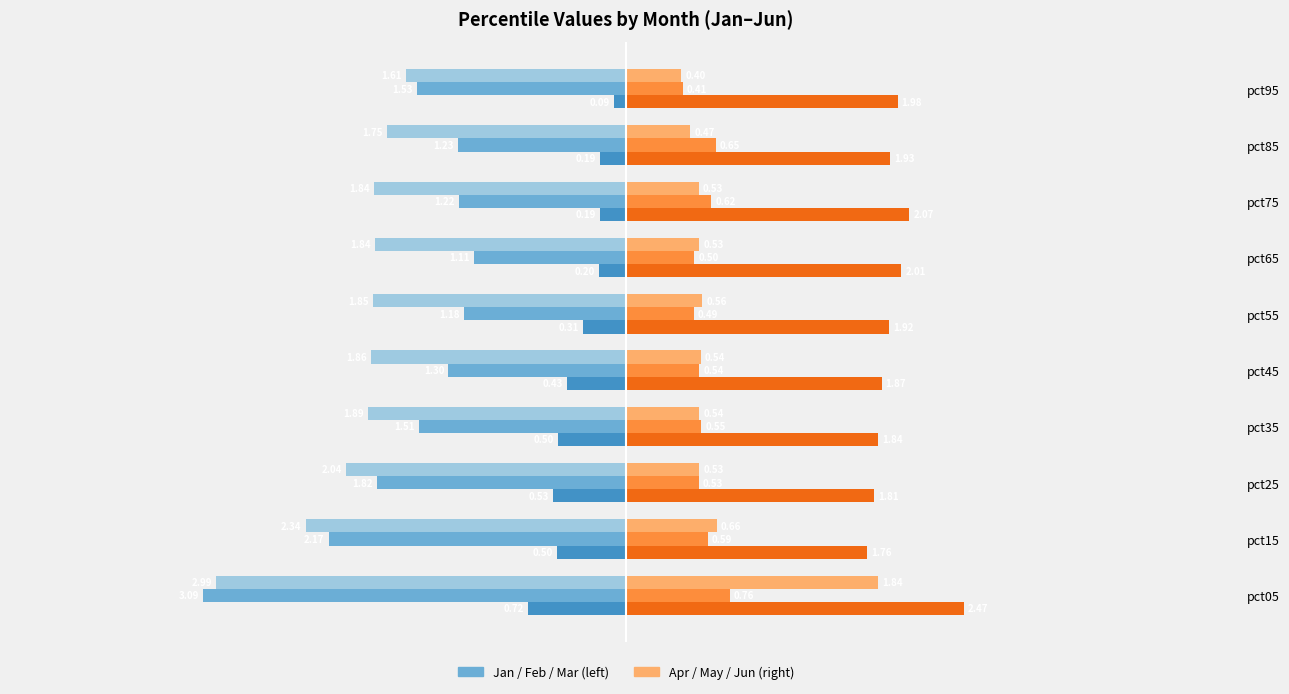

At which category is the sum across all series the highest?

pct75